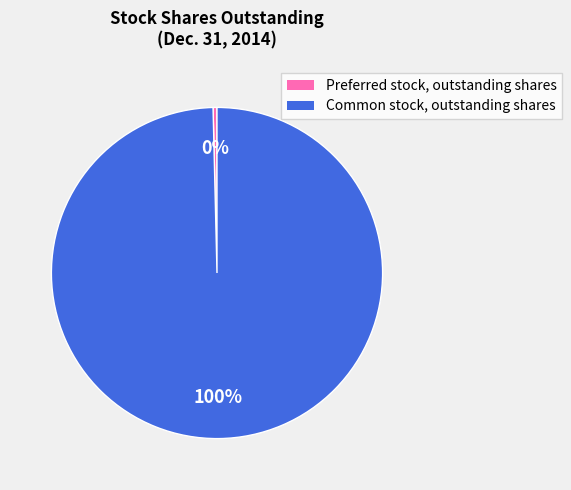

Is the sum of Preferred stock, outstanding shares and Common stock, outstanding shares greater than half?

Yes